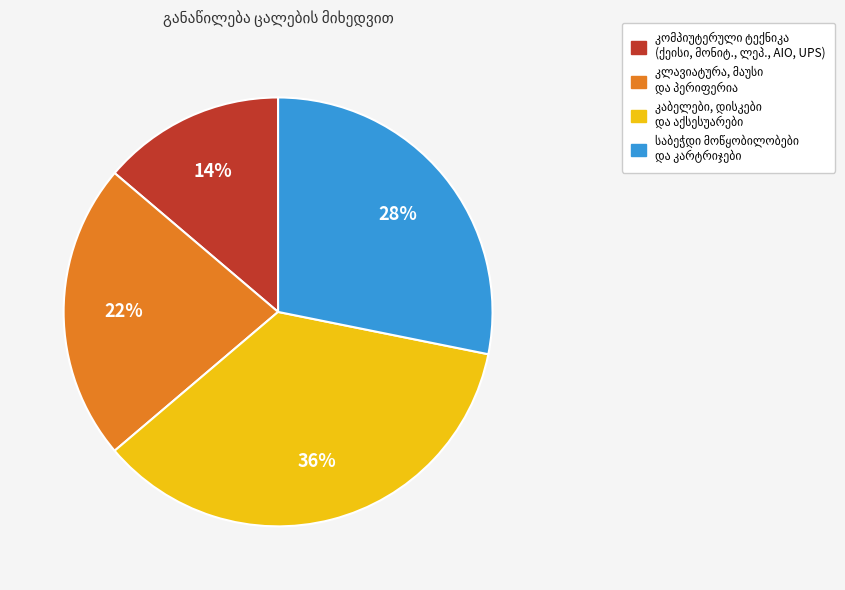

To the nearest percent, what is the average slice percentage?

25%